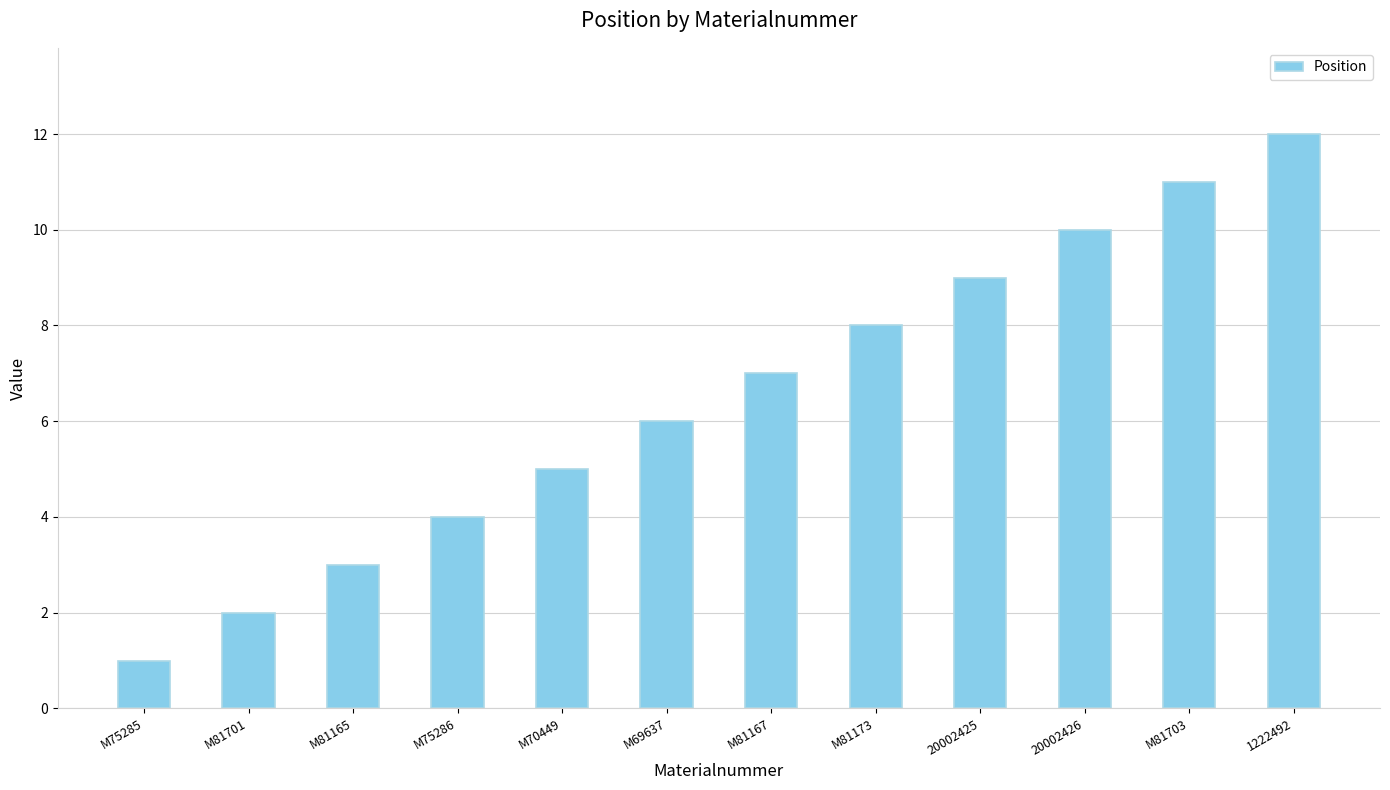

Approximately how many times larger is the value at M81167 compared to M81701?

3.5